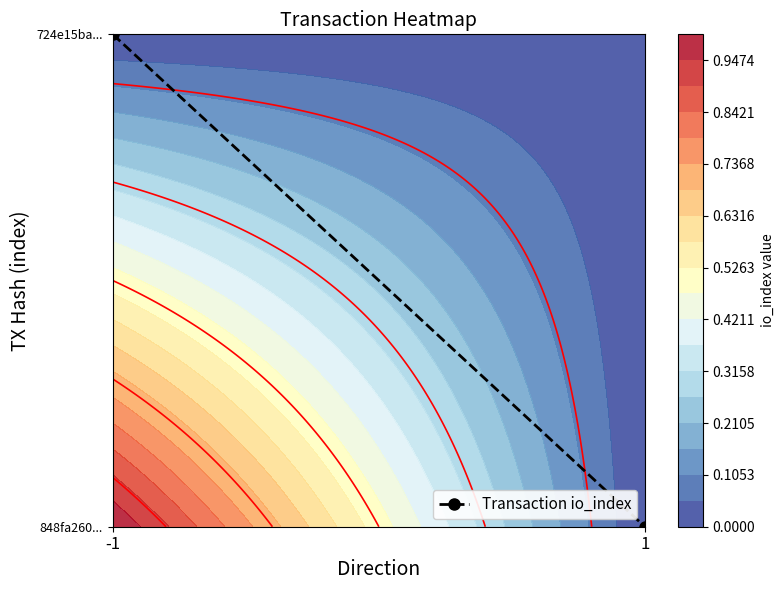

What is the greatest value displayed?

1